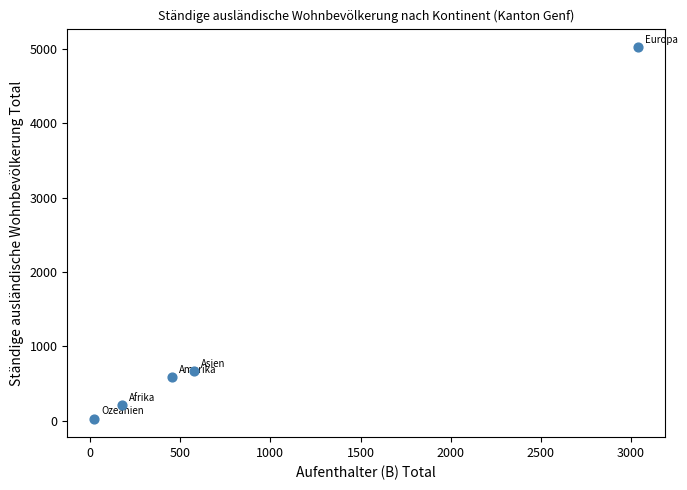

What Y value in the scatter plot is closest to 2525?

666